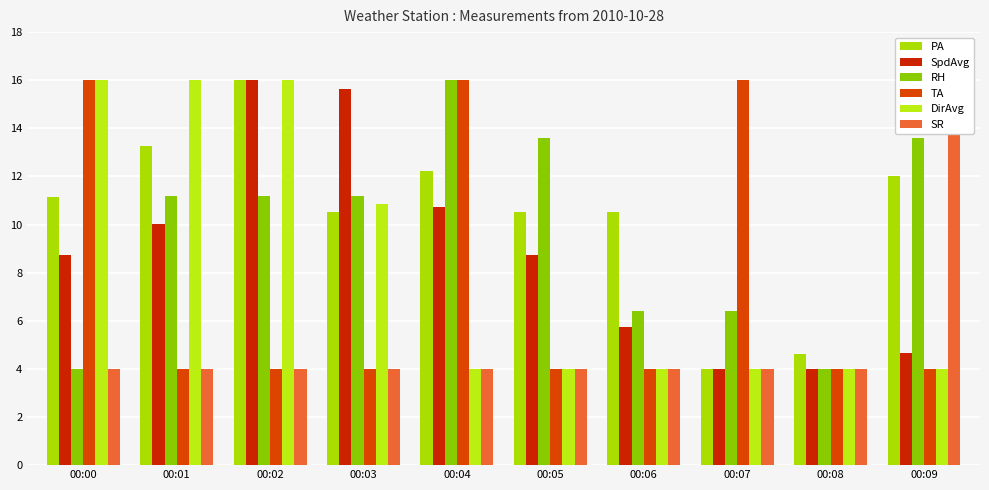

At which category is the sum across all series the highest?

00:02